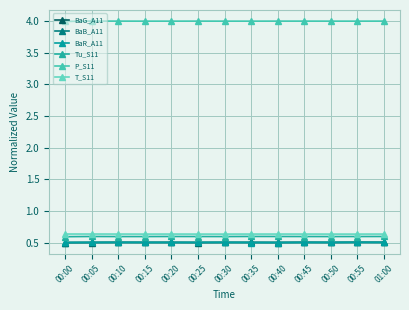

What is the minimum value for P_S11?

4.0